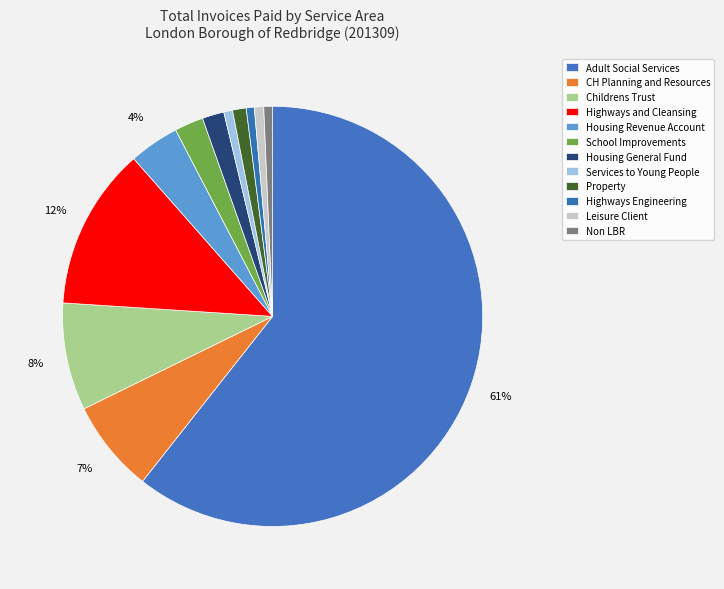

What is the ratio of the value at Adult Social Services to the value at Highways Engineering?

98.1